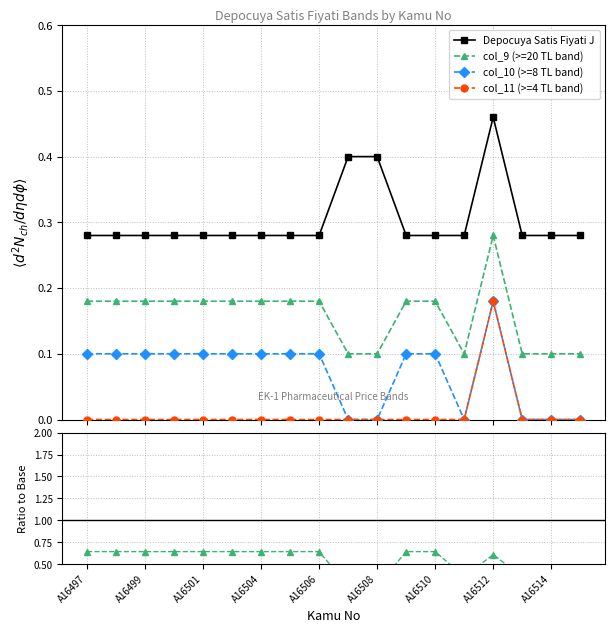

The col_11 (>=4 TL band) series shows 0.1 at A16508. True or false?

False